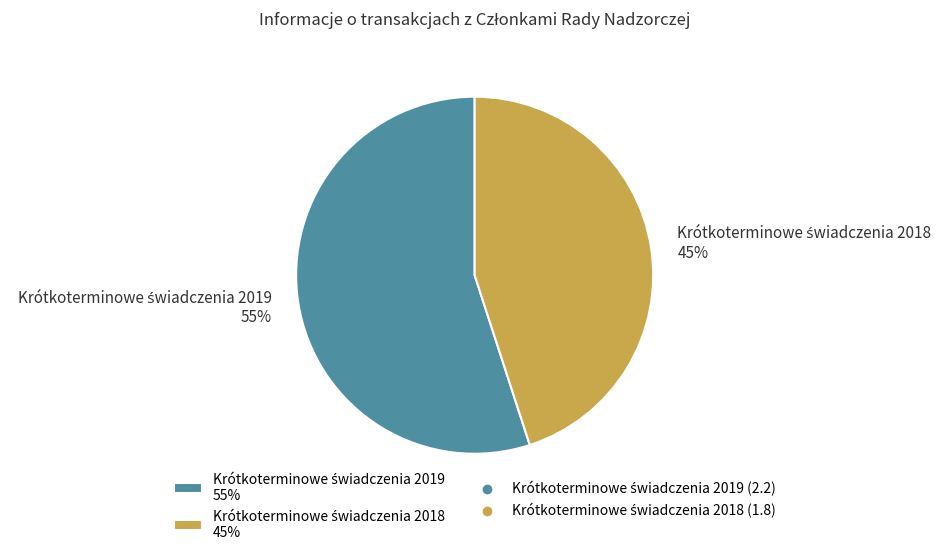

To the nearest percent, what is the average slice percentage?

50%